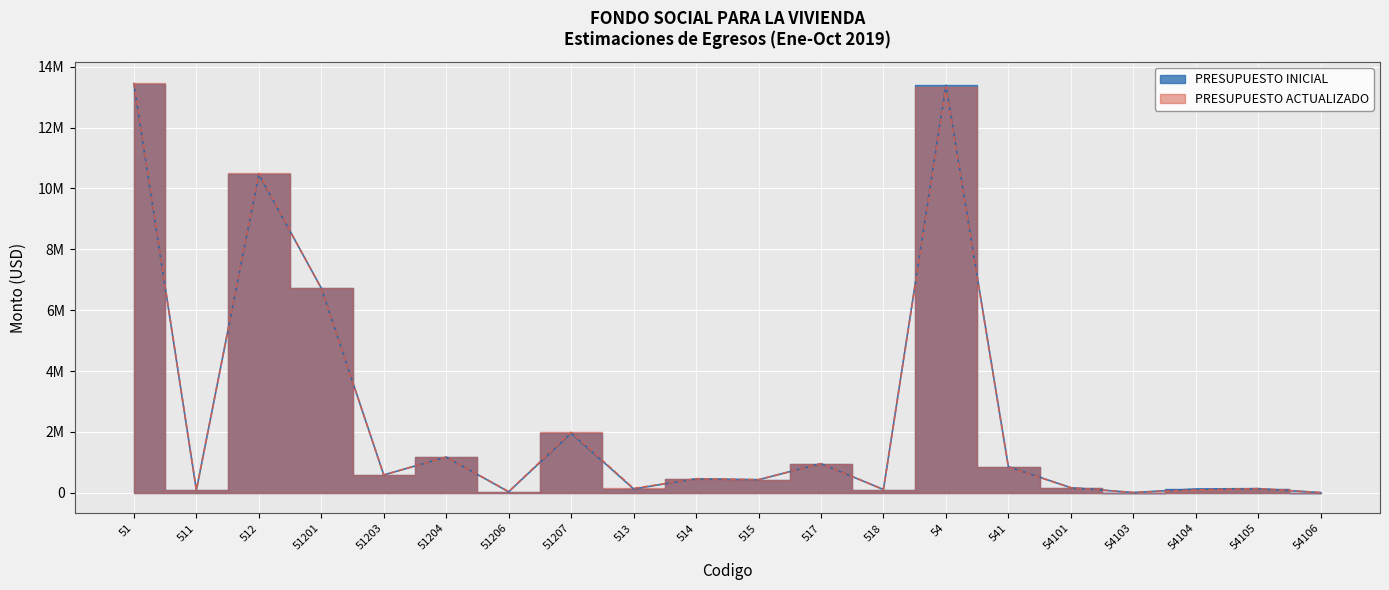

Rank the series by their average value, from lowest to highest.

PRESUPUESTO INICIAL, PRESUPUESTO ACTUALIZADO